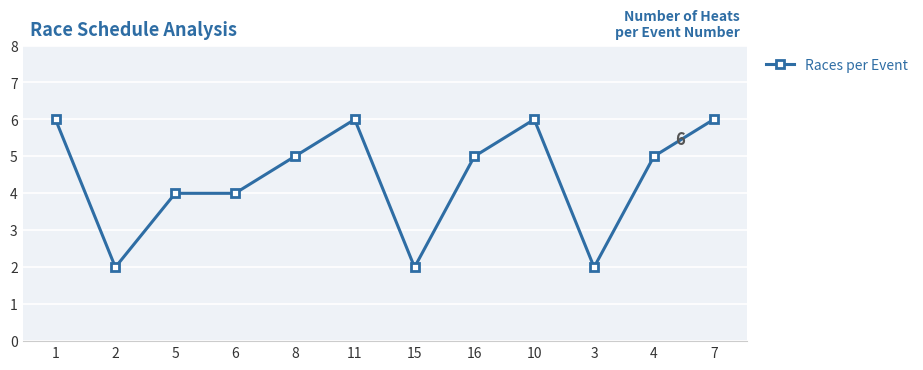

What is the difference between the second highest and minimum values?

4